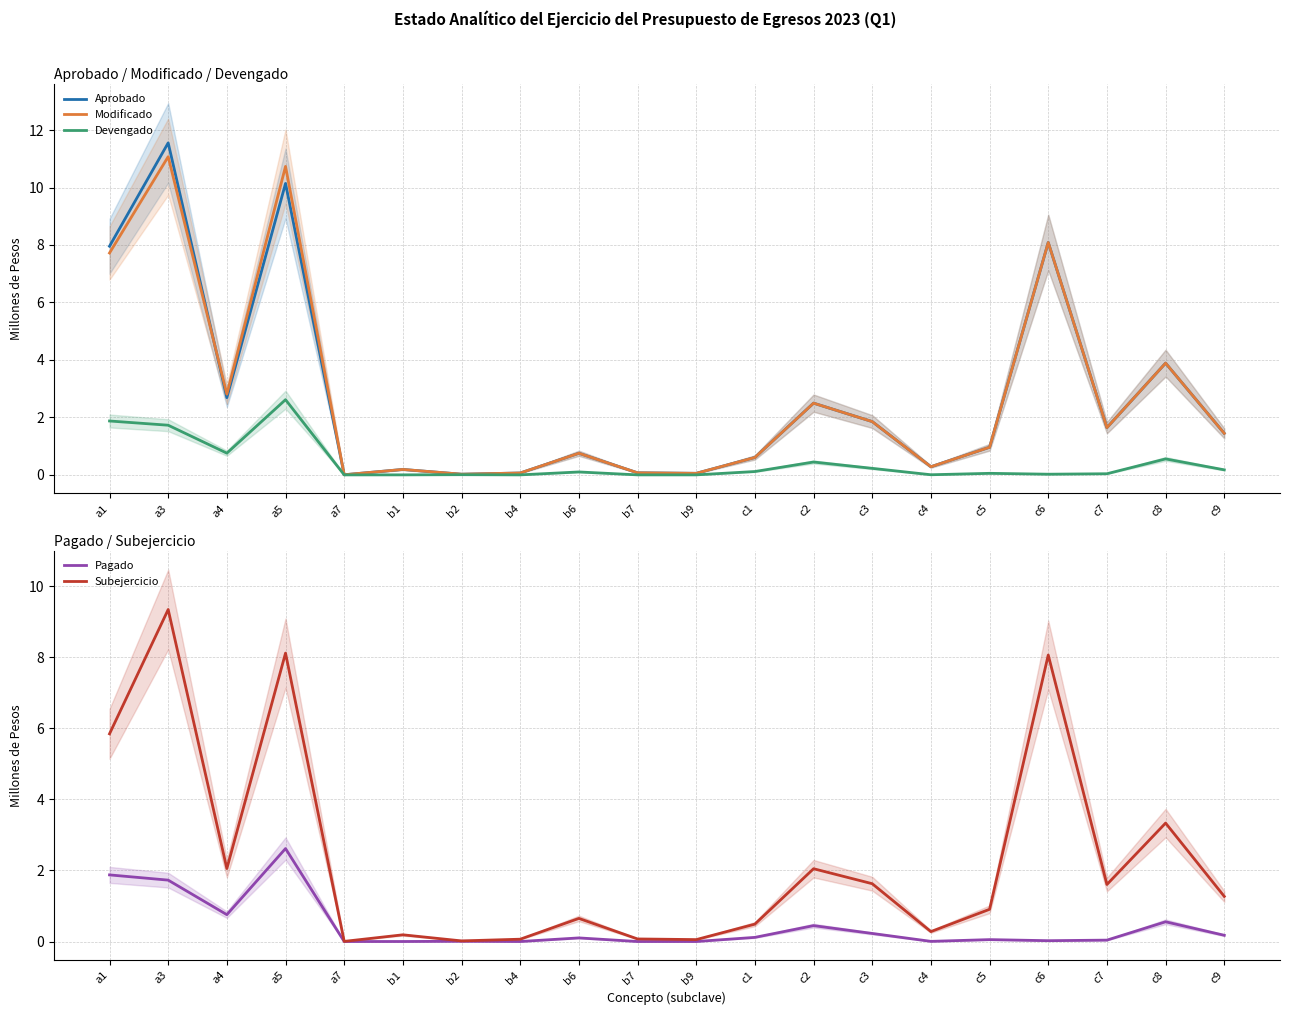

In Pagado, how many points are lower than both neighbors (excluding endpoints)?

6